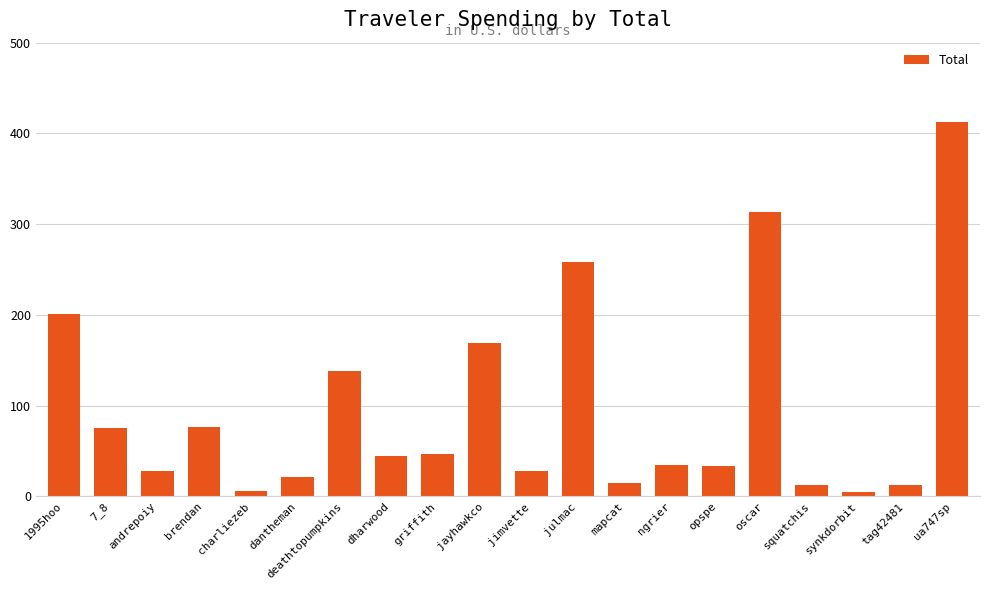

How many distinct data groups are displayed?

1